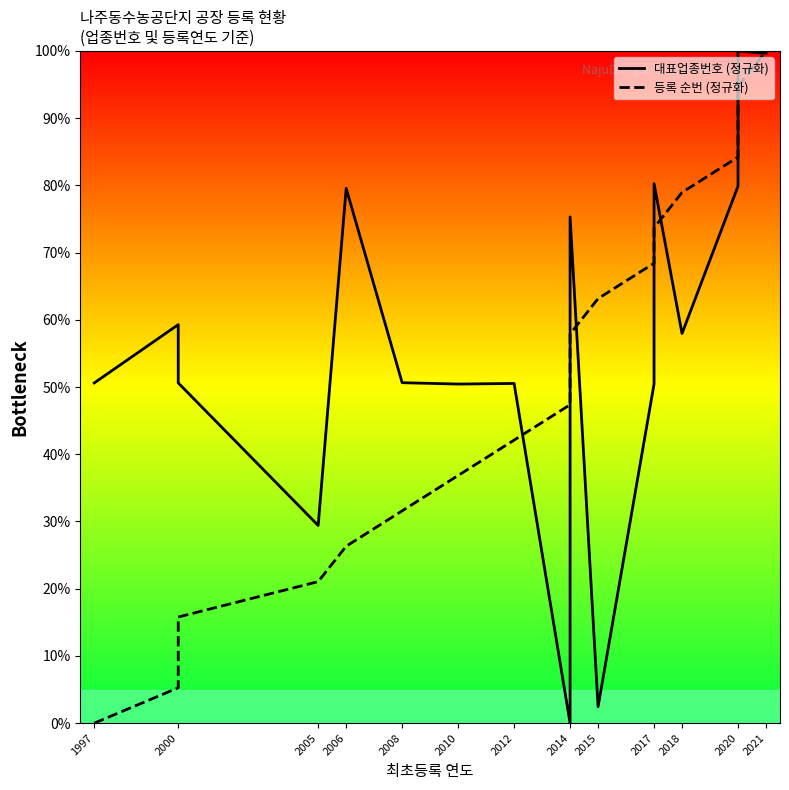

Which series changed the most between 2000 and 2008?

등록 순번 (정규화)